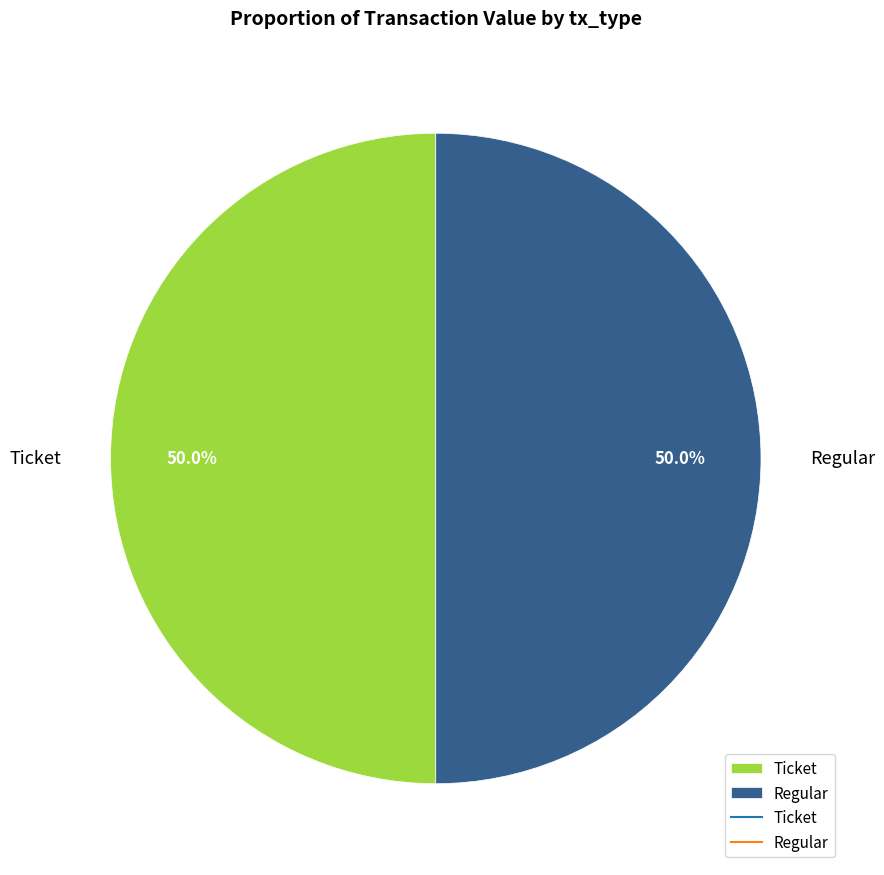

What portion of the pie excludes Regular?

50.0%